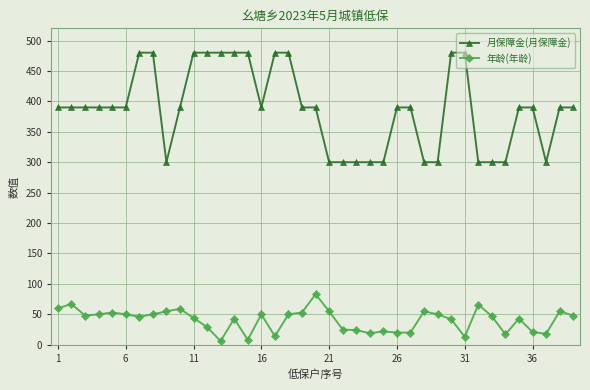

What is the highest value of the 月保障金(月保障金) series?

480